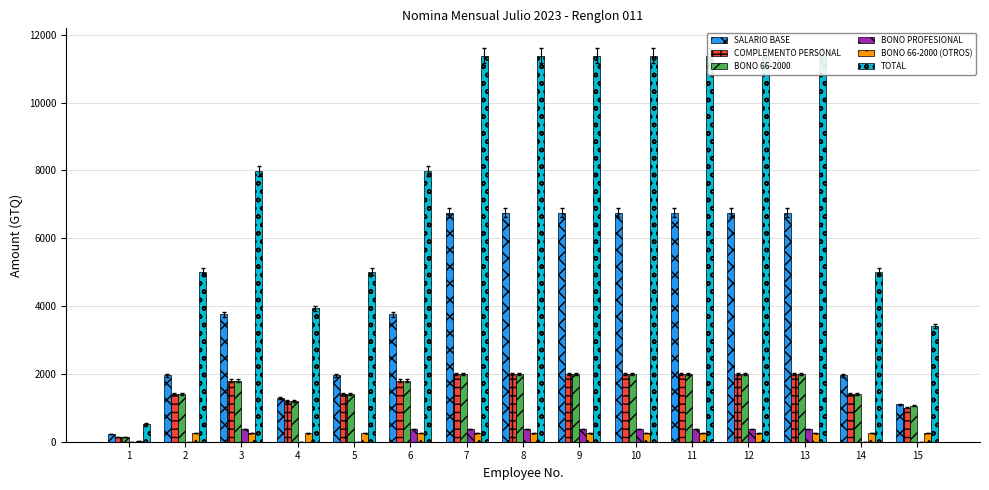

What is the spread (max minus min) of values at 14?

5010.0